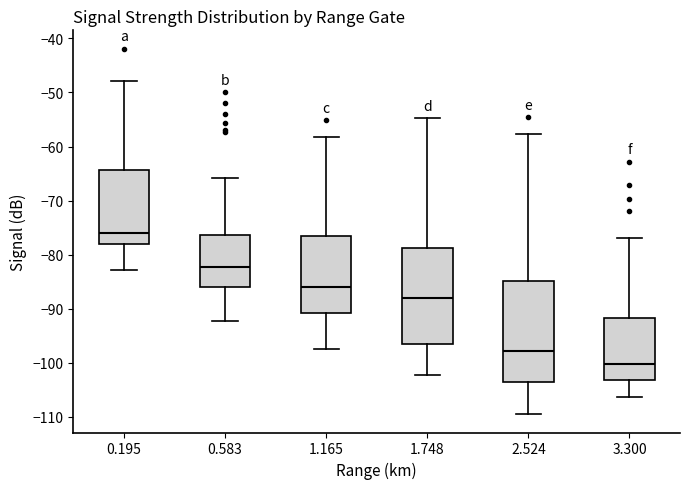

Reading left to right, read every box against the y-axis: the position of its median line, the range the box covers, and the ends of its whiskers. The values are not printed on the chart, so give them approximately, as read against the axis.

0.195: median -76, box -78 to -64, whiskers -83 to -48
0.583: median -82, box -86 to -76, whiskers -92 to -66
1.165: median -86, box -91 to -77, whiskers -97 to -58
1.748: median -88, box -96 to -79, whiskers -102 to -55
2.524: median -98, box -103 to -85, whiskers -109 to -58
3.300: median -100, box -103 to -92, whiskers -106 to -77